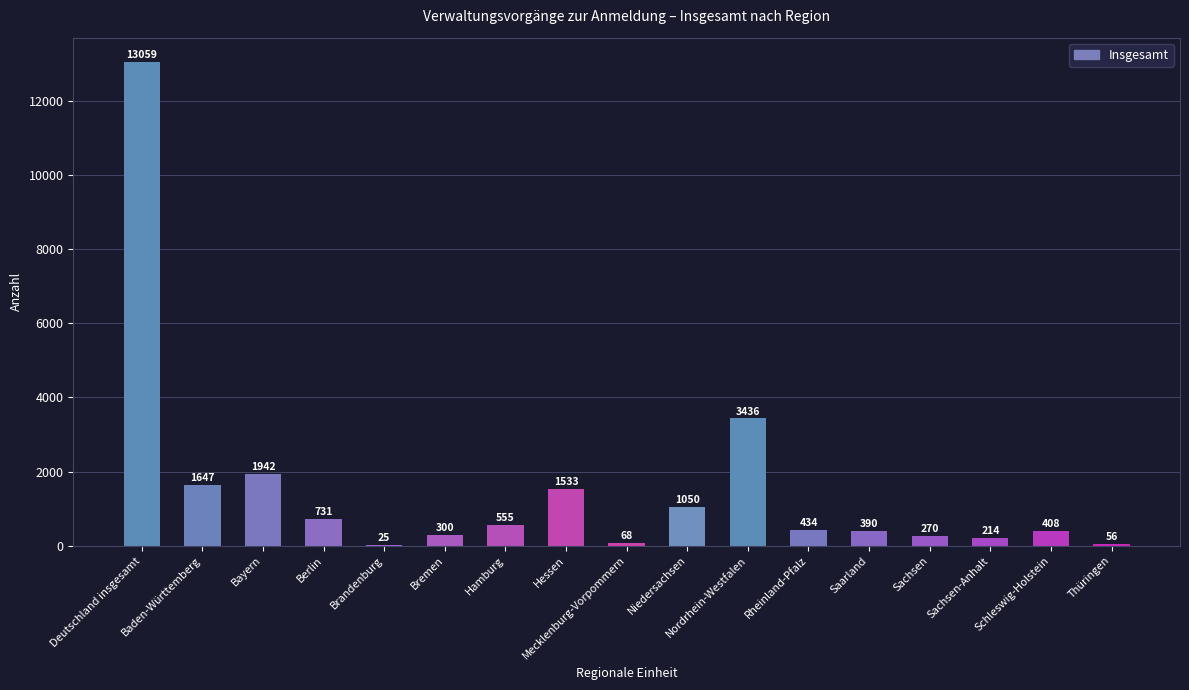

What is the greatest value displayed?

13059